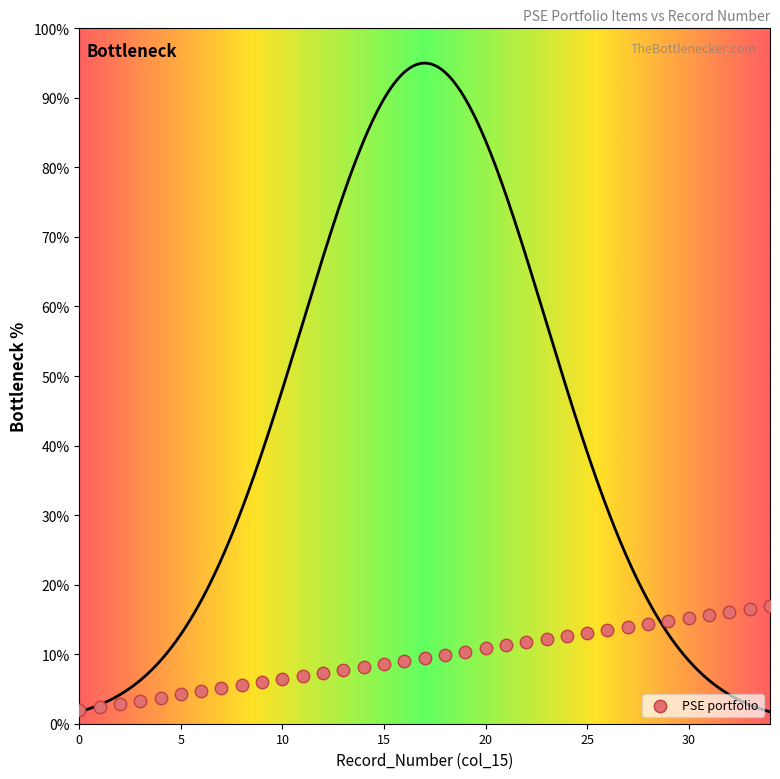

What is the range of Y values (max minus min)?

15.0